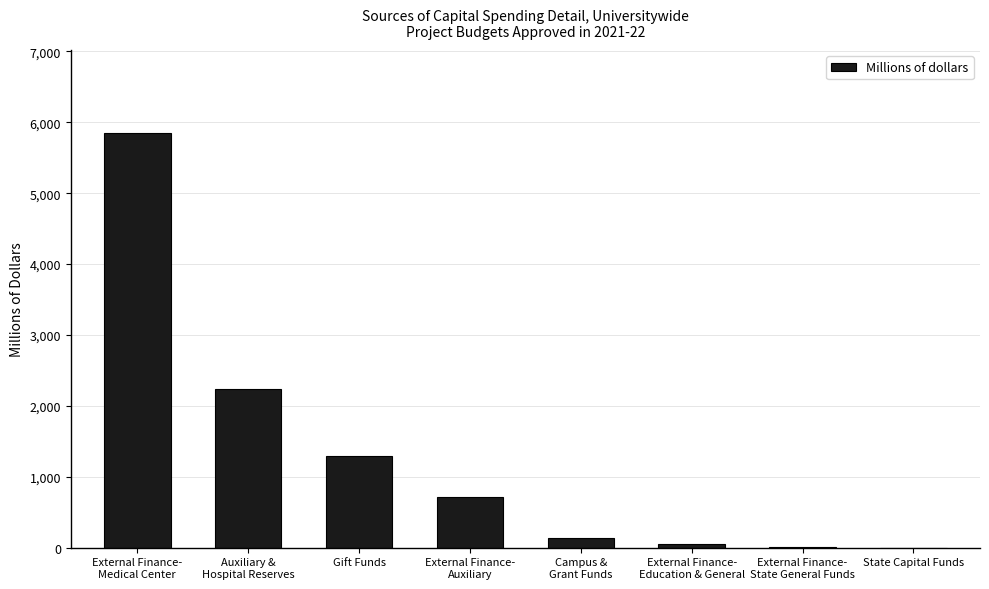

What is the greatest value displayed?

5848.5